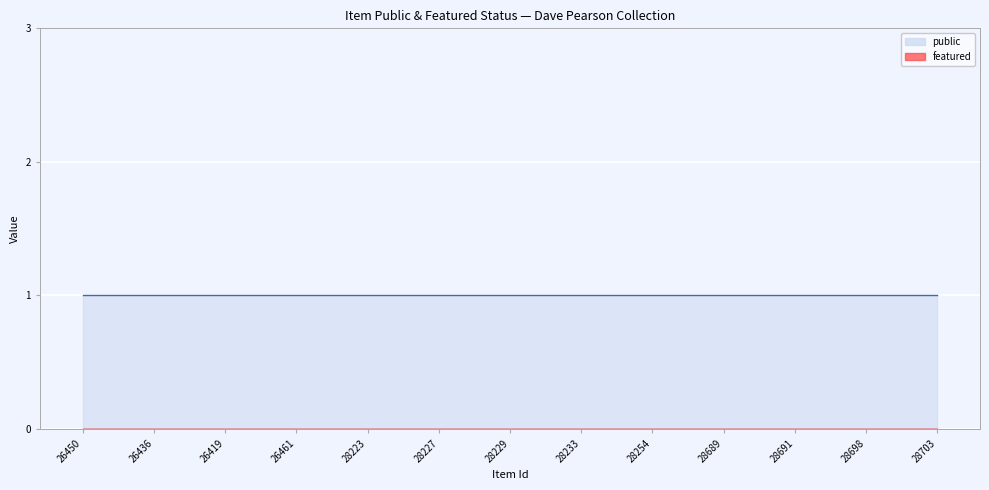

What is the spread (max minus min) of values at 26426?

1